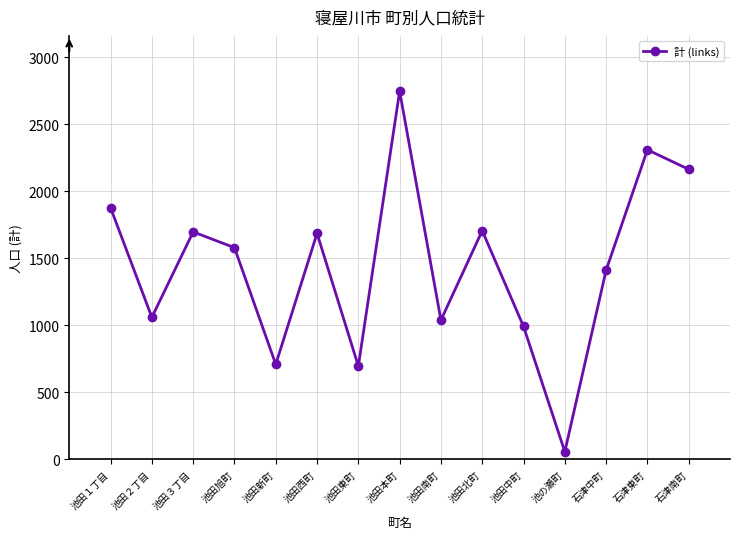

Between 池田３丁目 and 石津東町, which is larger?

石津東町